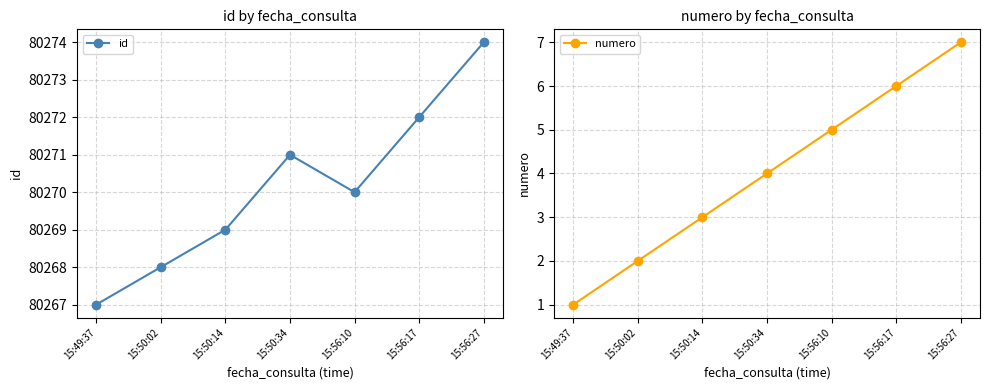

Is the value of id at 15:50:14 greater than the value of numero at 15:50:14?

Yes